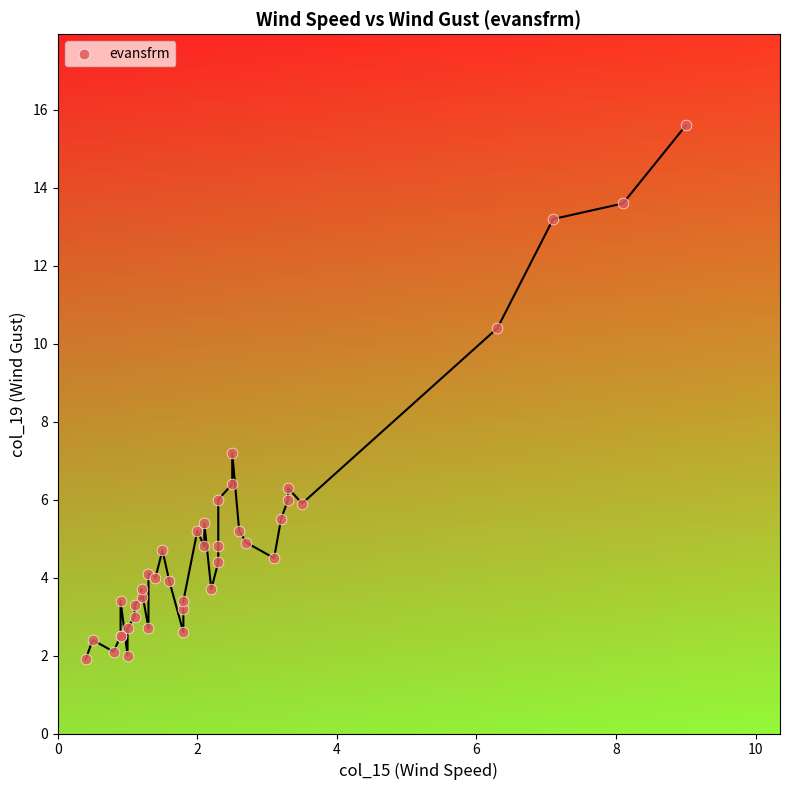

What Y value in the scatter plot is closest to 8?

7.2